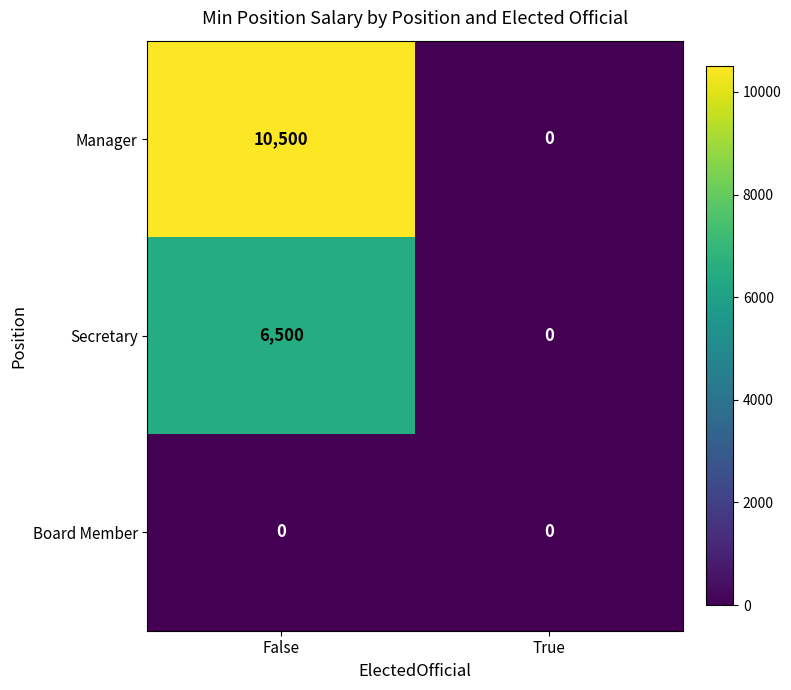

Is the value of Board Member at False greater than the value of Manager at False?

No